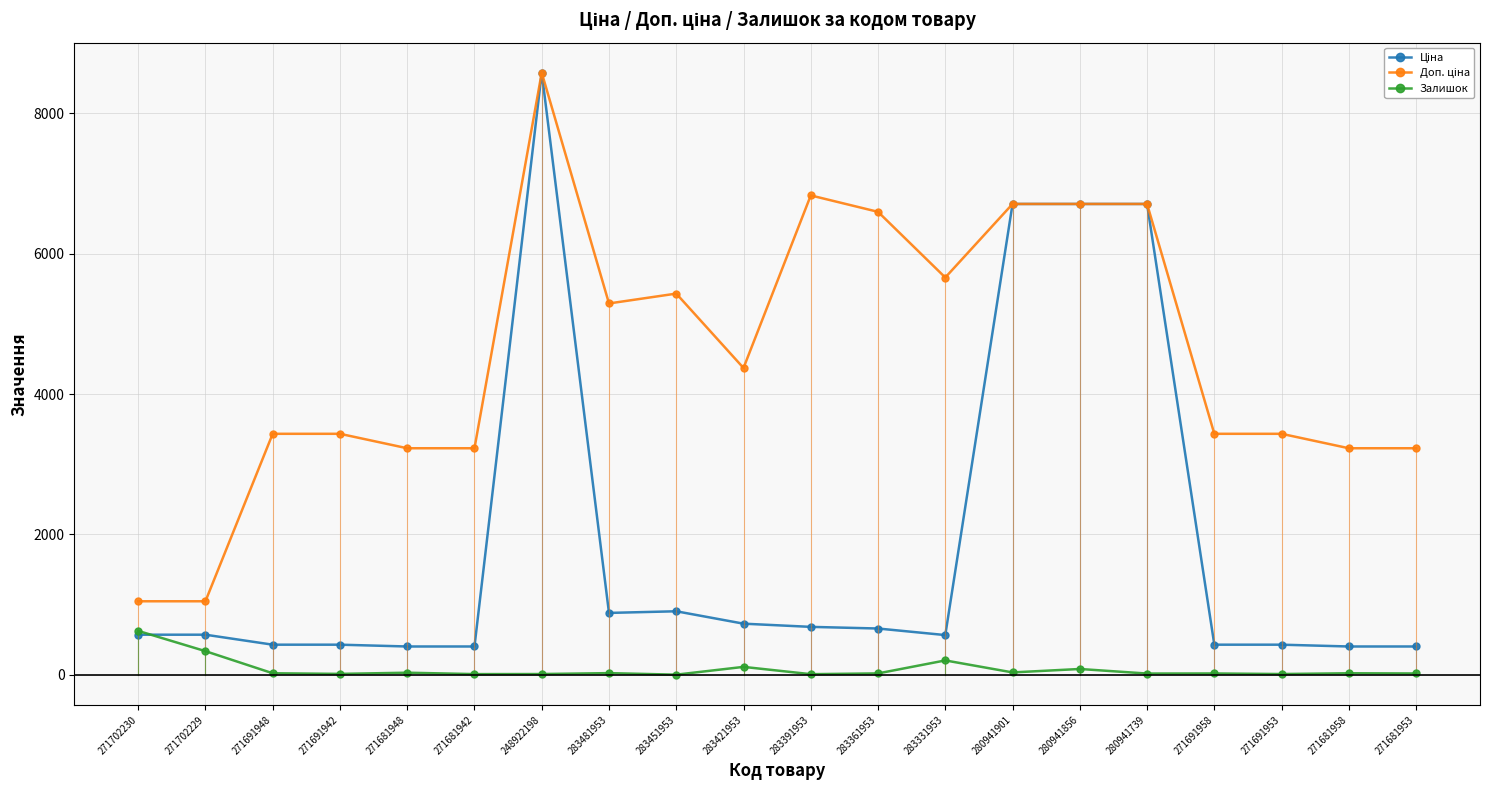

What is the value of the Залишок point at the 2nd from the left?

337.0